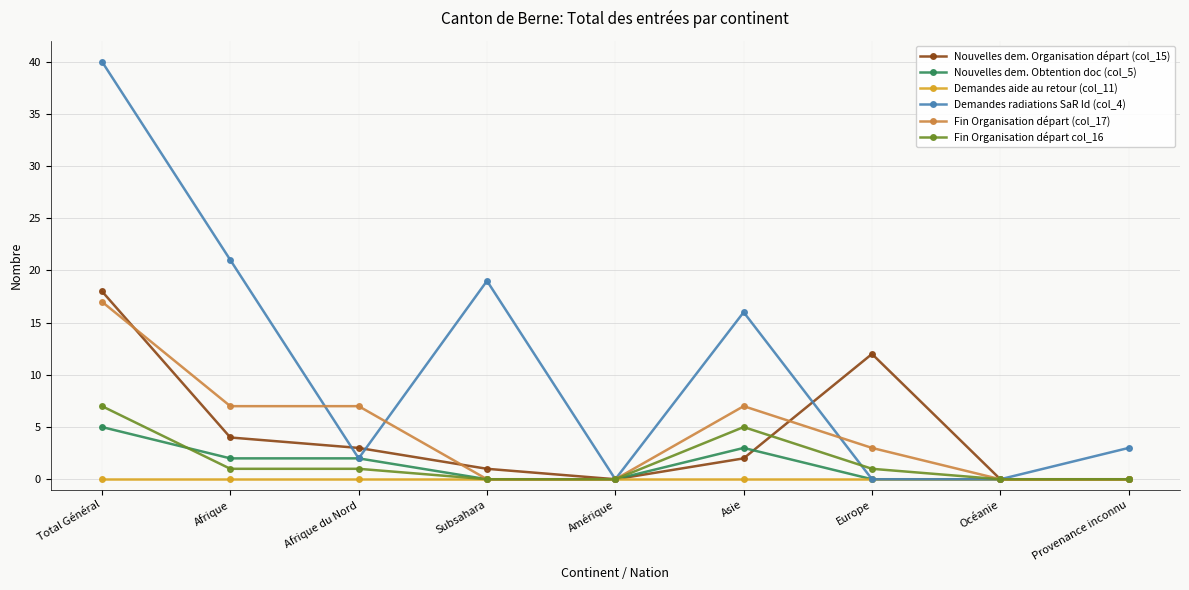

Between which two adjacent categories do Fin Organisation départ (col_17) and Nouvelles dem. Organisation départ (col_15) first intersect?

Total Général and Afrique